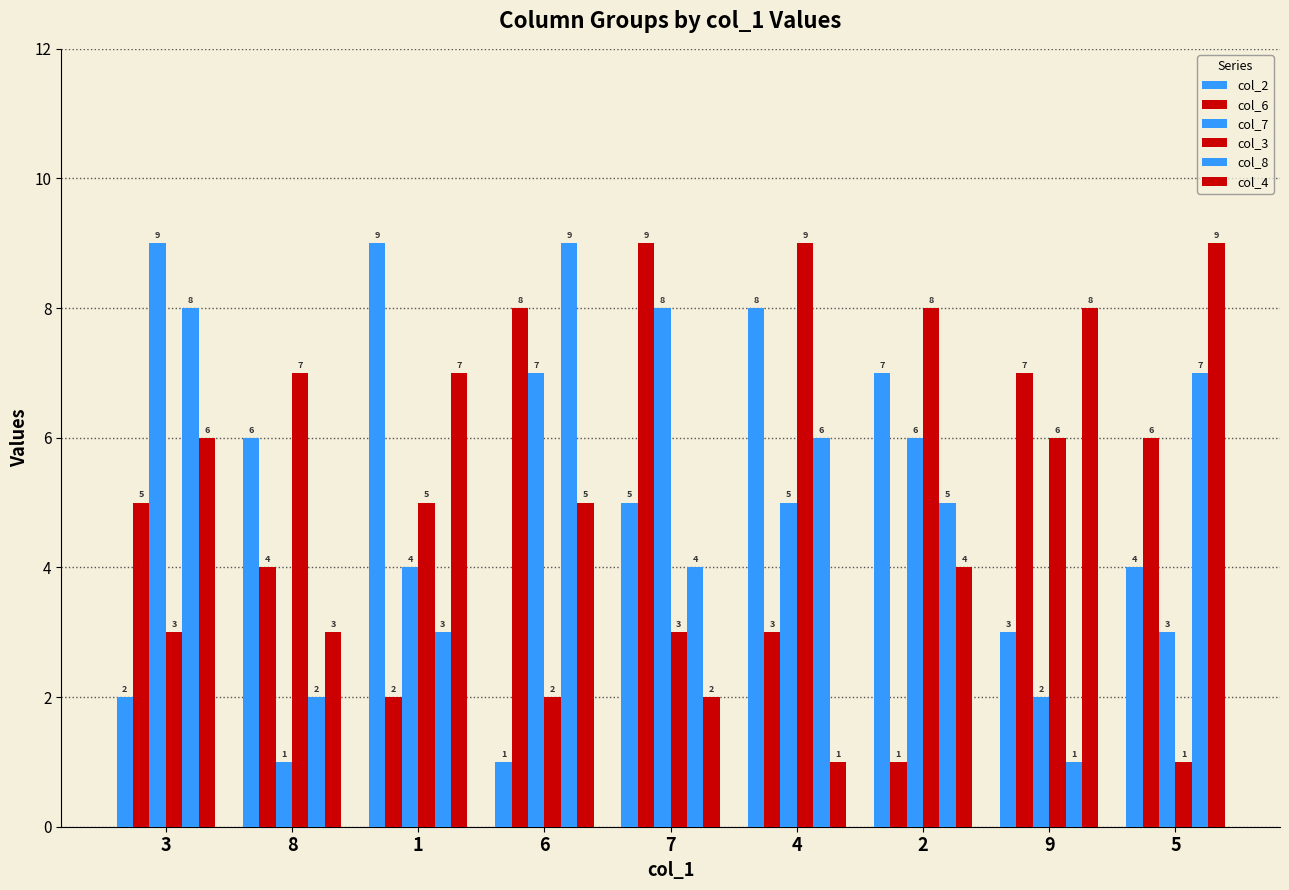

Is it true that col_6 equals 7 at 9?

True